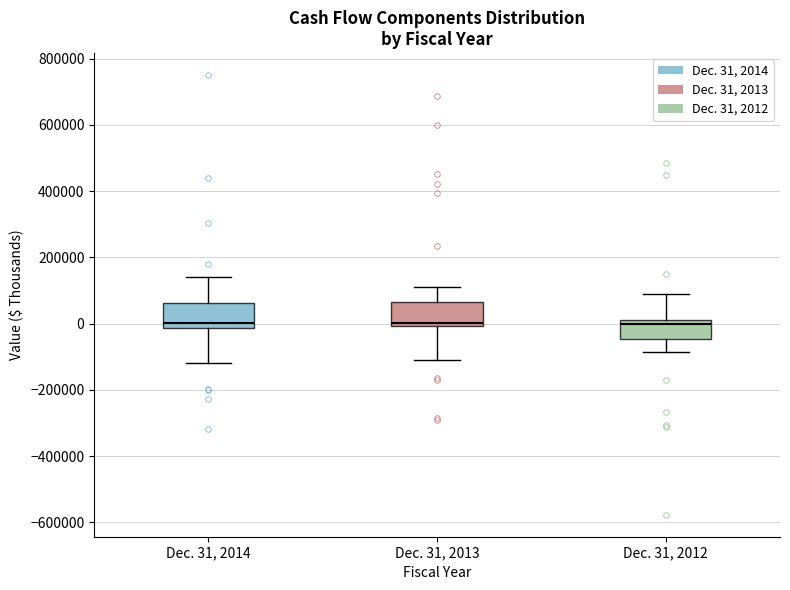

Reading left to right, transcribe this box plot: for each box, give where its median line is, the range the box spans, and where its two whiskers end, as read against the y-axis. The values are not printed on the chart, so give them approximately, as read against the axis.

Dec. 31, 2014: median 0, box -20000 to 60000, whiskers -120000 to 140000
Dec. 31, 2013: median 0 (just above the box's lower edge), box 0 to 60000, whiskers -100000 to 100000
Dec. 31, 2012: median 0, box -40000 to 20000, whiskers -80000 to 80000